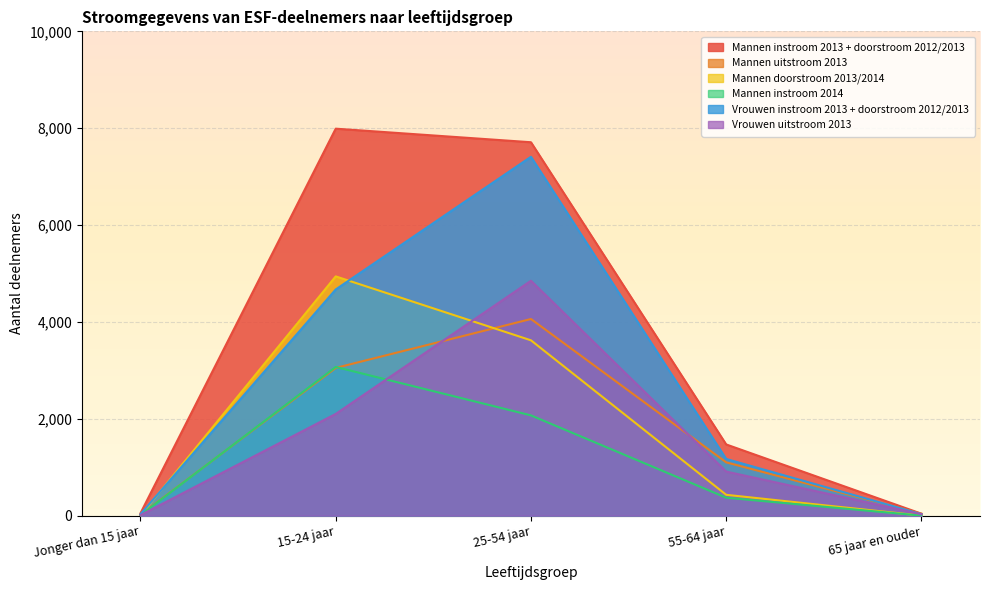

Is it true that Vrouwen instroom 2013 + doorstroom 2012/2013 equals 4670 at 15-24 jaar?

True